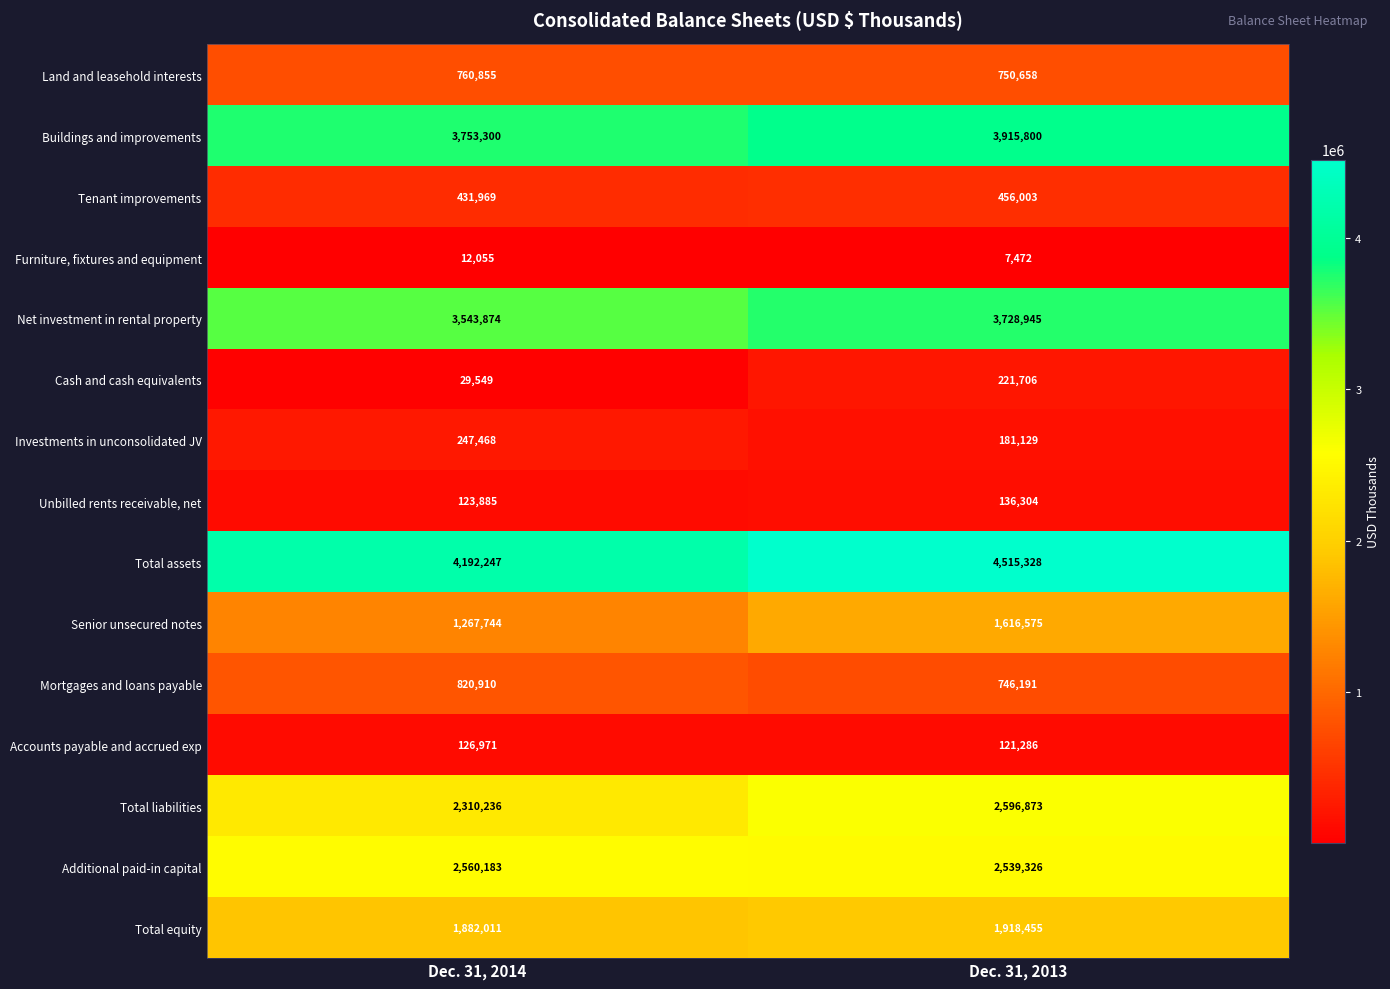

Is it true that Cash and cash equivalents equals 329621 at Dec. 31, 2013?

False